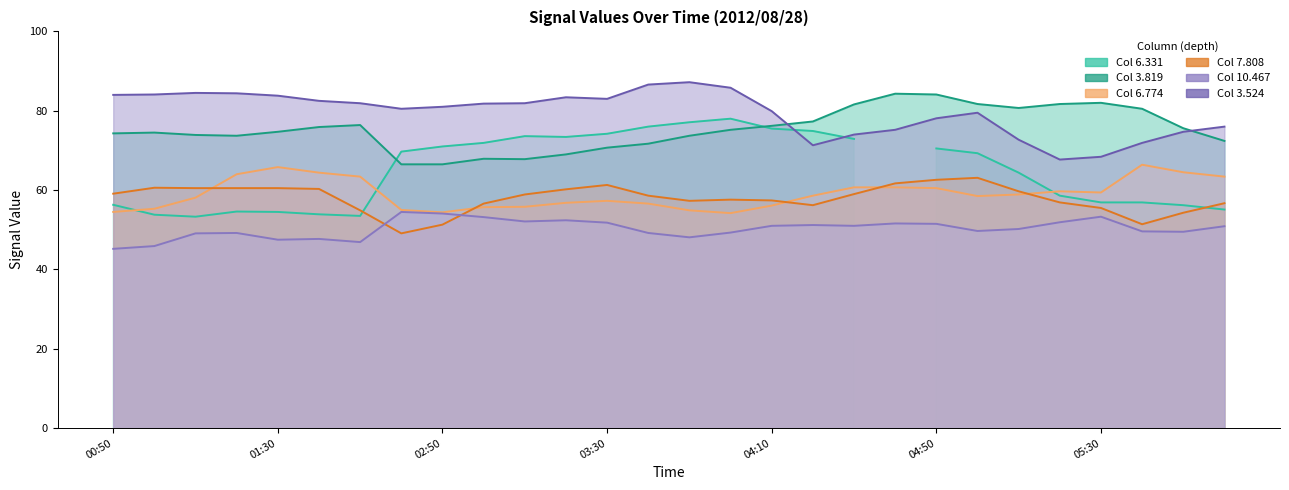

What is the label of the 9th point from the left?

02:50